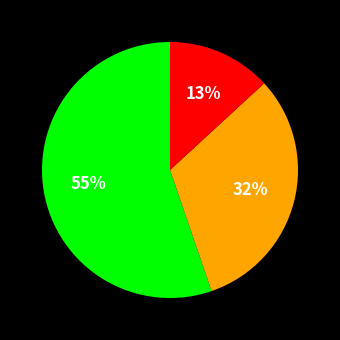

To the nearest percent, what is the difference between the largest and smallest slice percentages?

42%